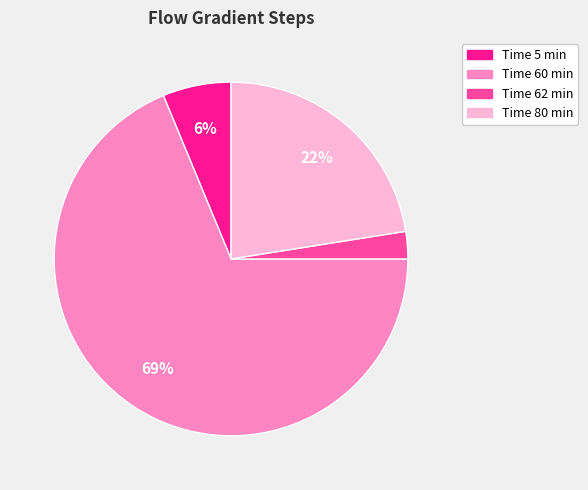

To the nearest percent, what portion does Time 5 min represent?

6%